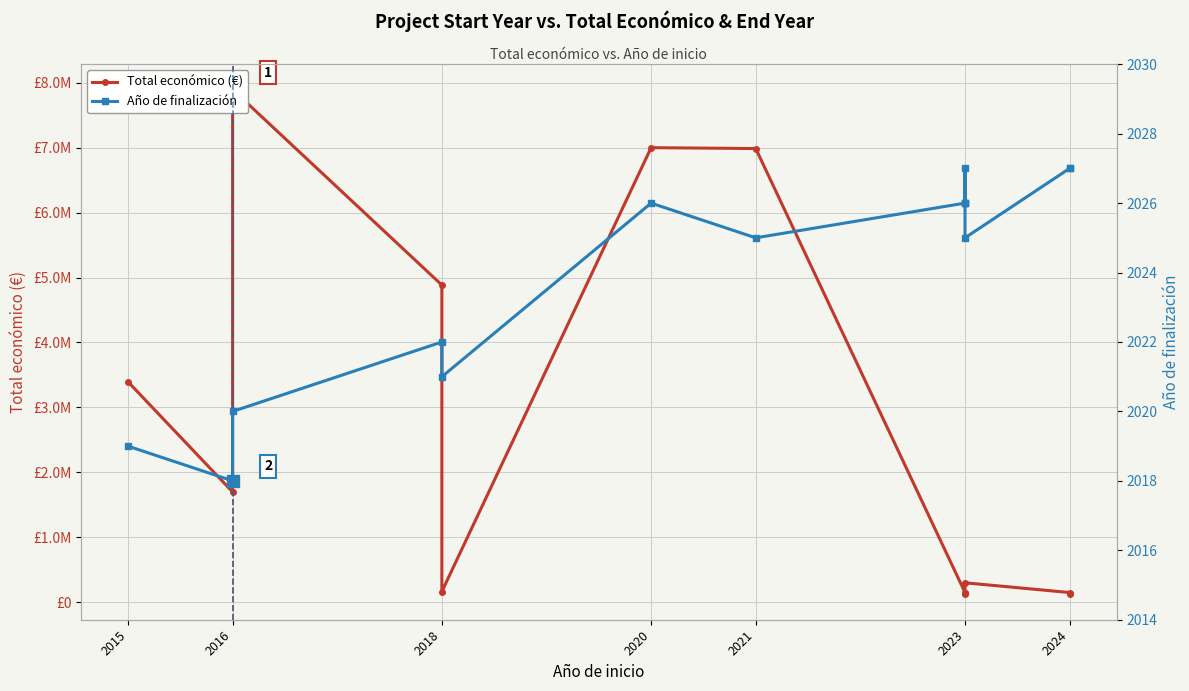

How many lines are shown in the chart?

2